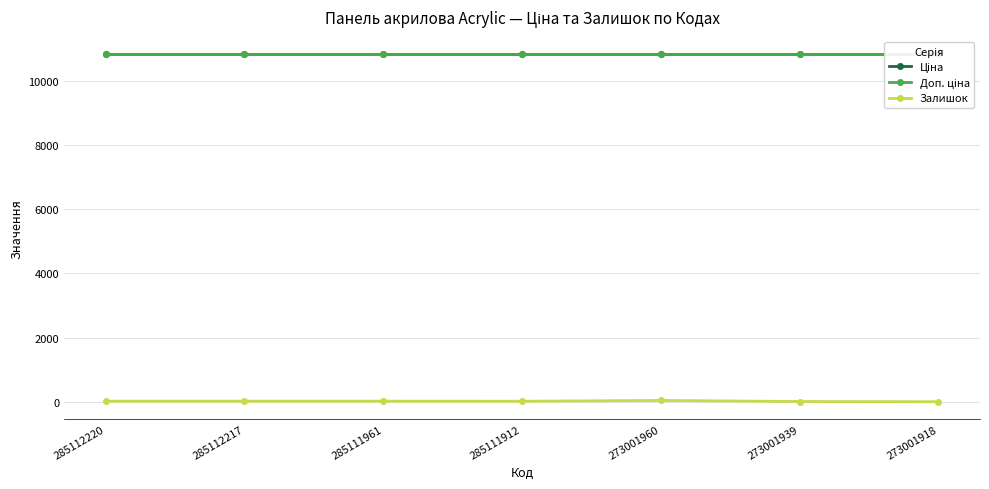

How many lines are shown in the chart?

3